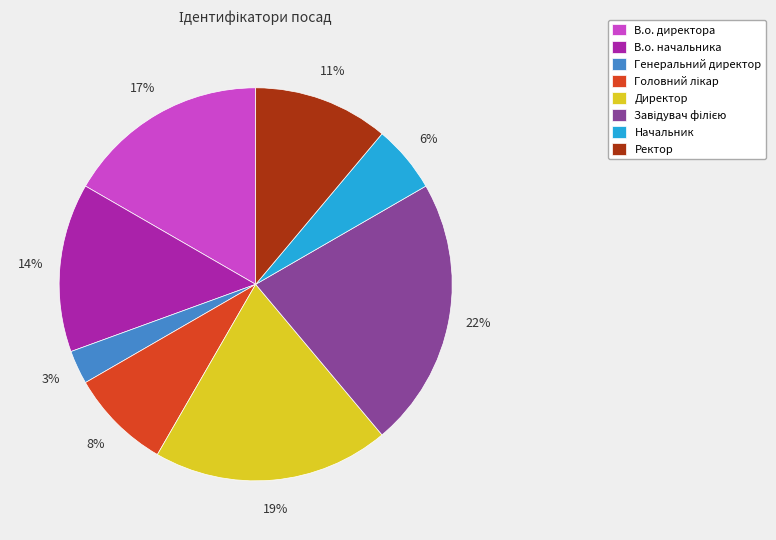

Is Ректор the majority of the pie?

No